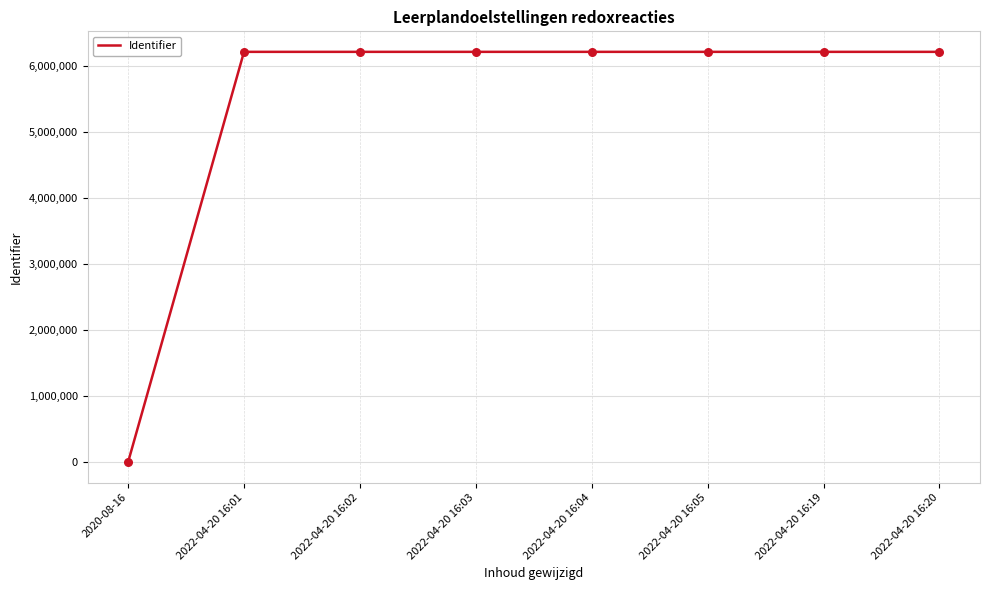

Between 2022-04-20 16:03 and 2020-08-16, which is larger?

2022-04-20 16:03